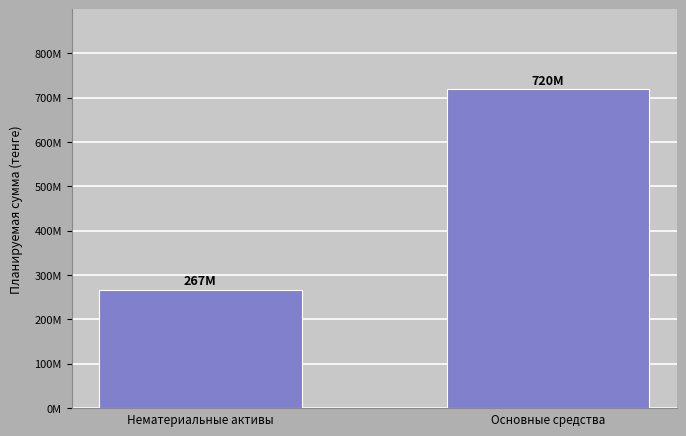

Reading left to right, list all the values displayed in this chart.

Нематериальные активы=266736969.8	Основные средства=719615975.4